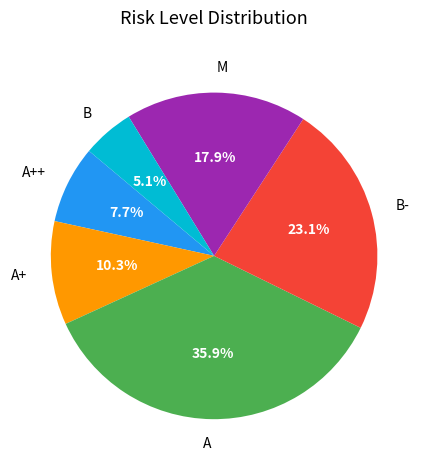

How many slices are in this pie chart?

6